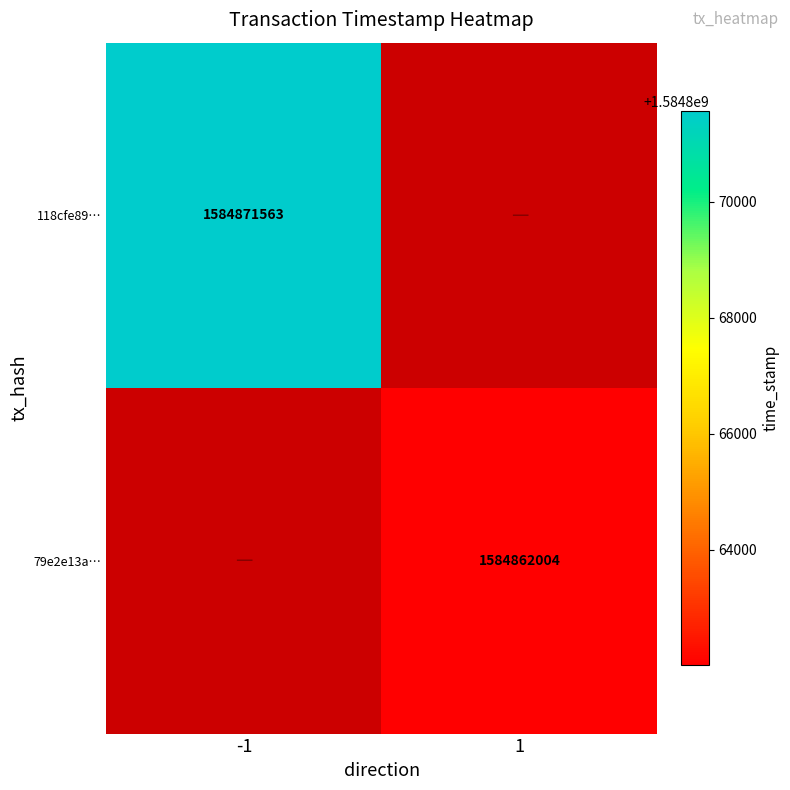

Is it true that 79e2e13a… equals 1584862004 at 1?

True